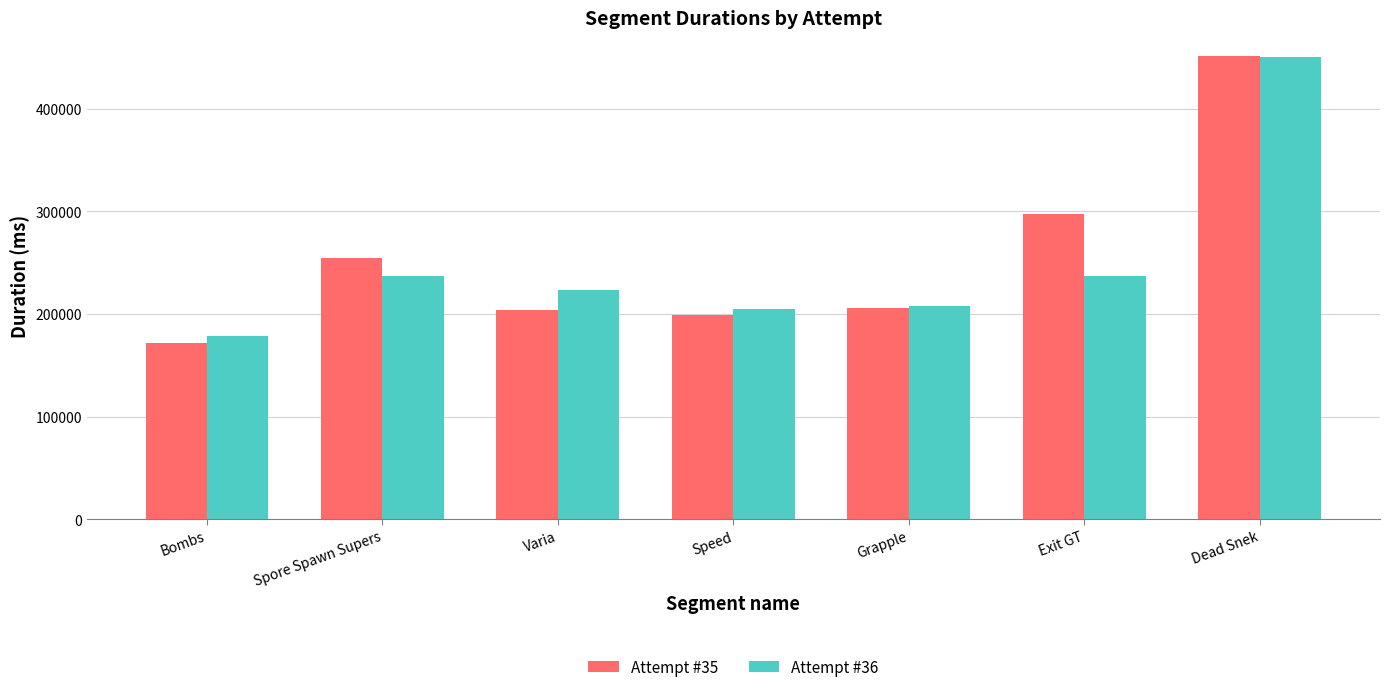

What is the spread (max minus min) of values at Dead Snek?

1211